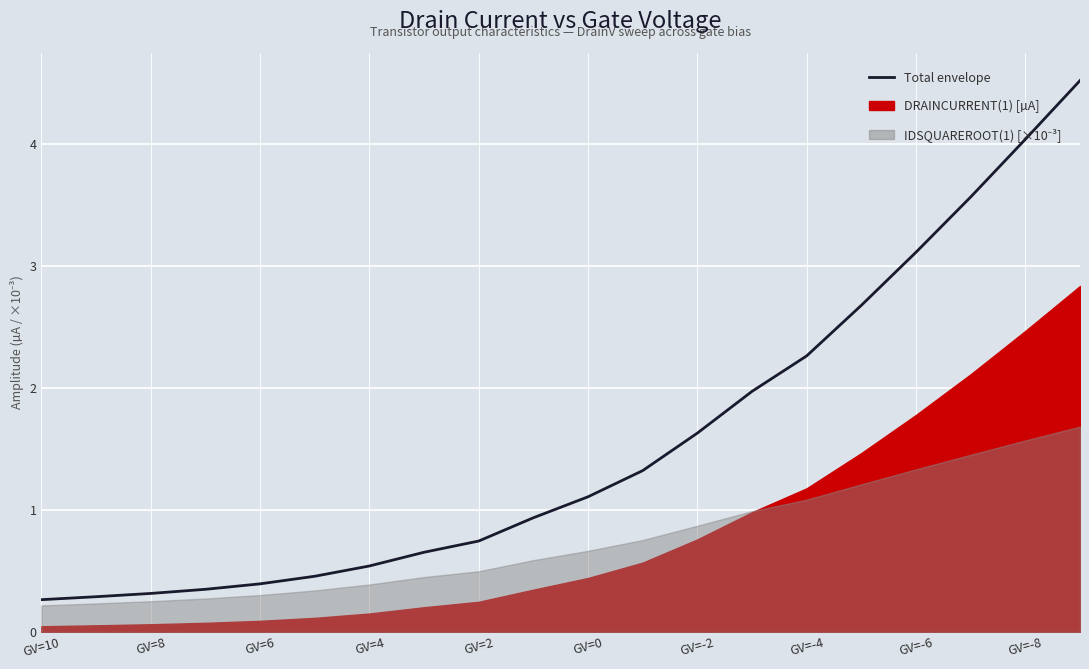

How many lines are shown in the chart?

1